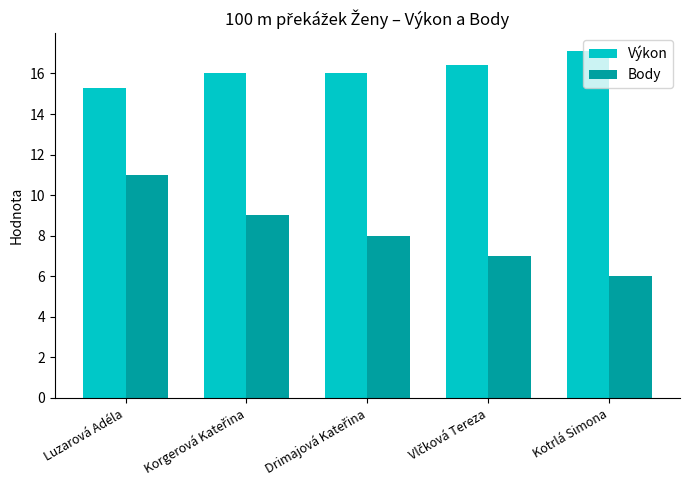

What is the total value across all series at Luzarová Adéla?

26.3